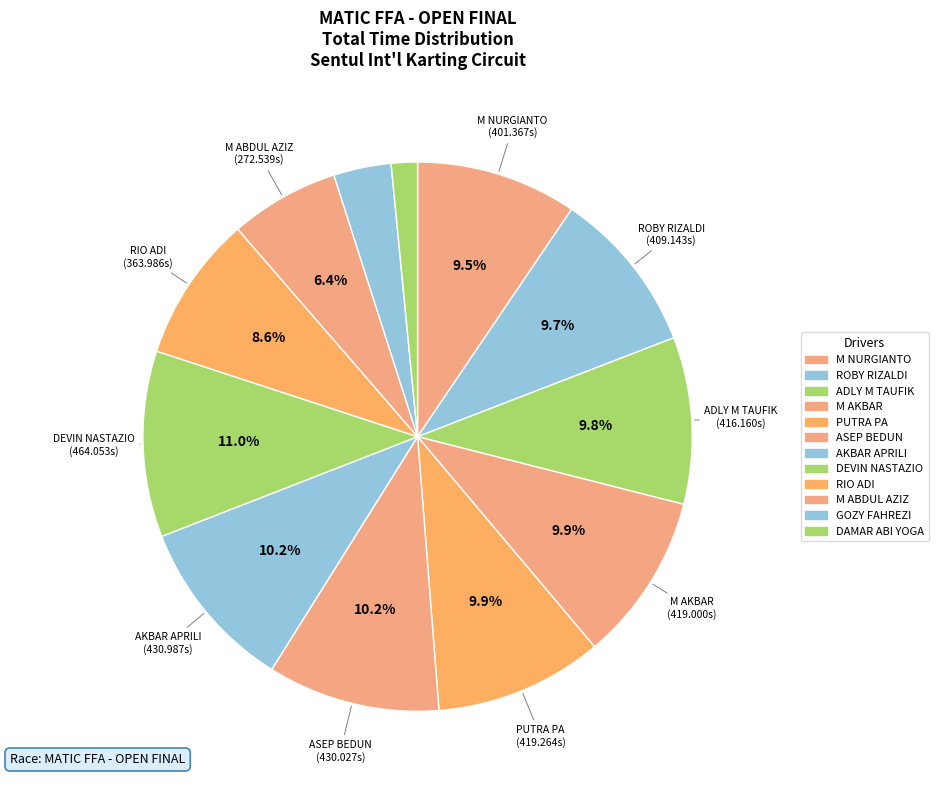

How much of the chart is everything except AKBAR APRILI?

89.8%